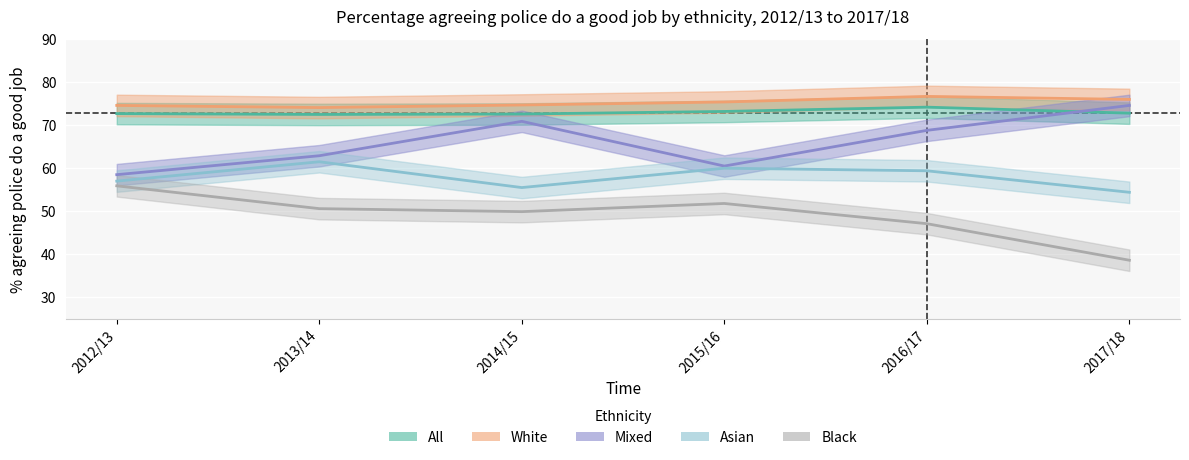

List the labels in order of Mixed value, largest first.

2017/18, 2014/15, 2016/17, 2013/14, 2015/16, 2012/13